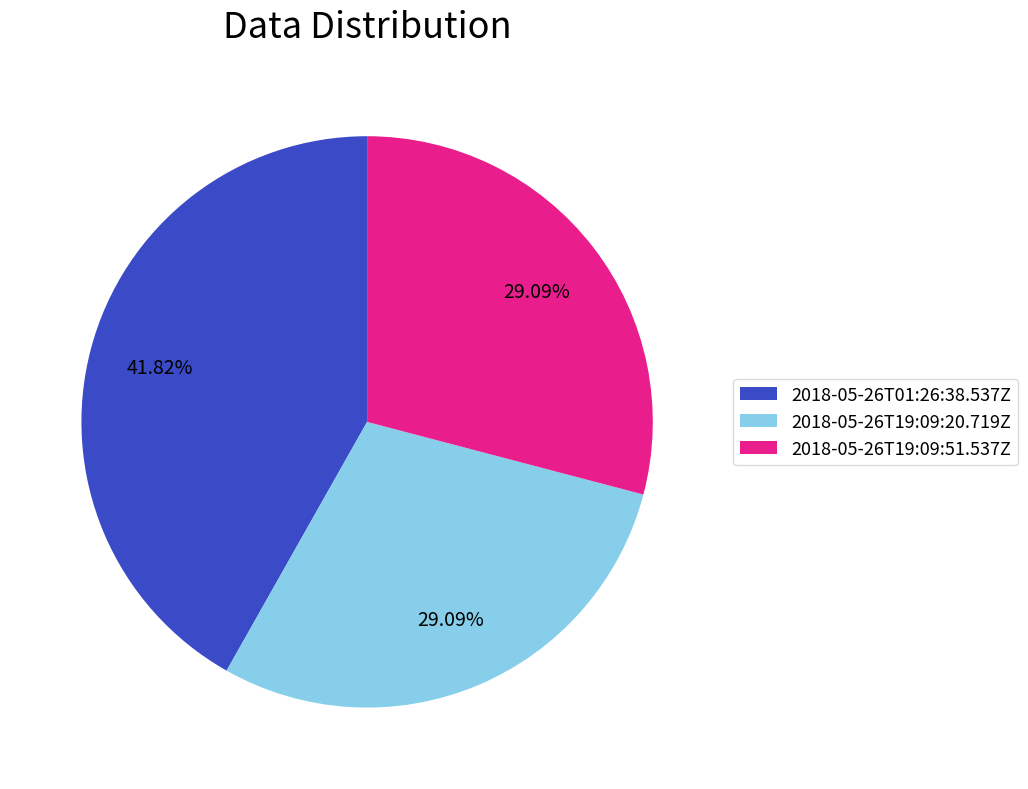

Is there a majority slice in this chart?

No